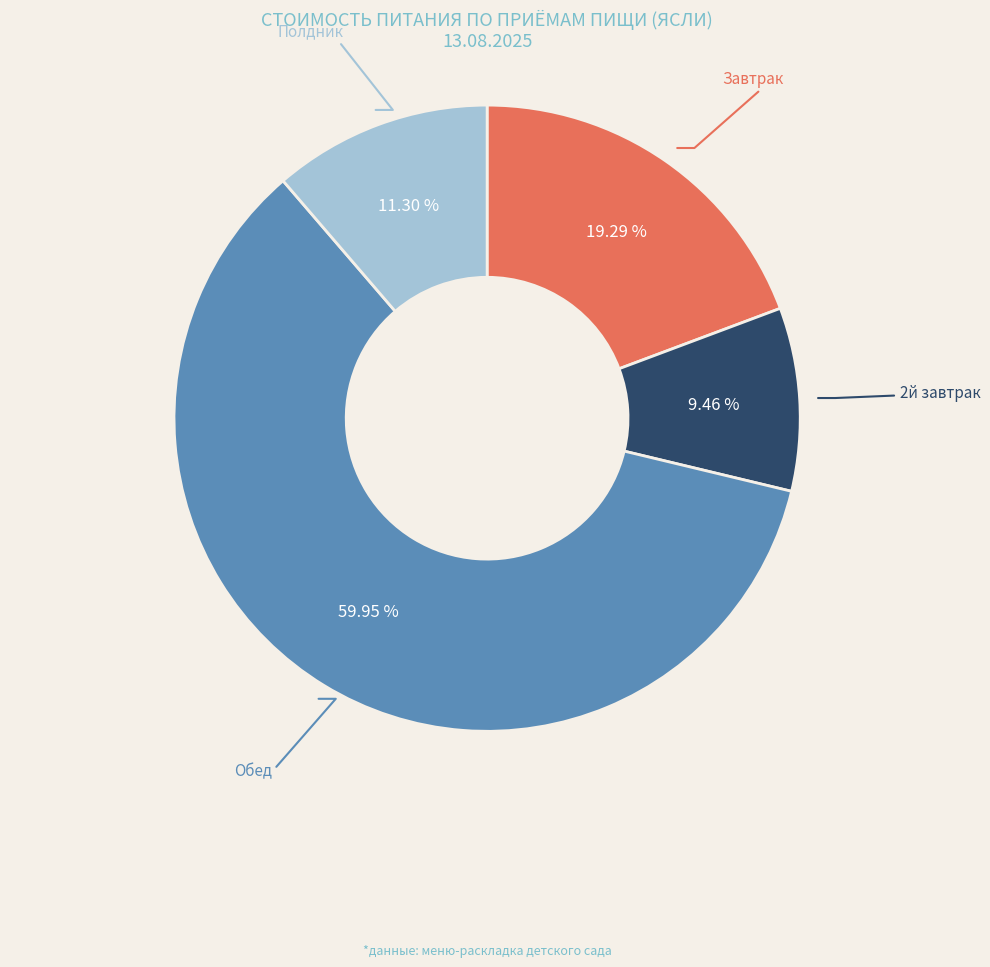

Is there any slice that represents more than half of the pie?

Yes